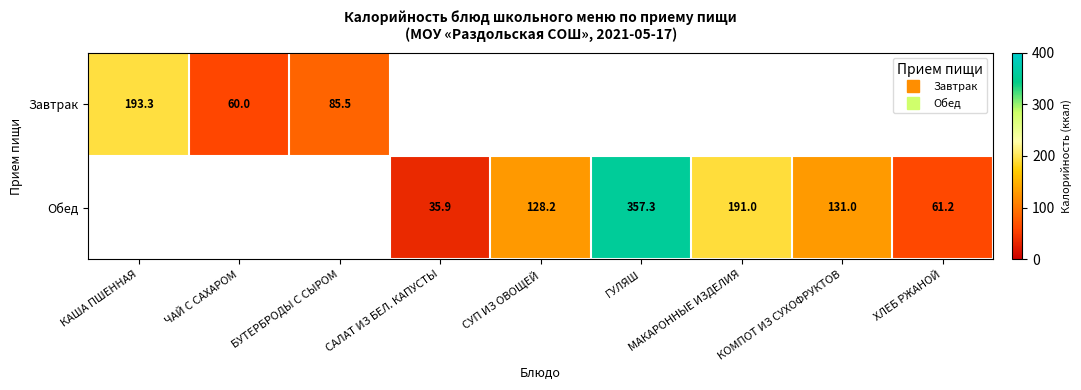

Which category has the lowest value in the Завтрак series?

ЧАЙ С САХАРОМ